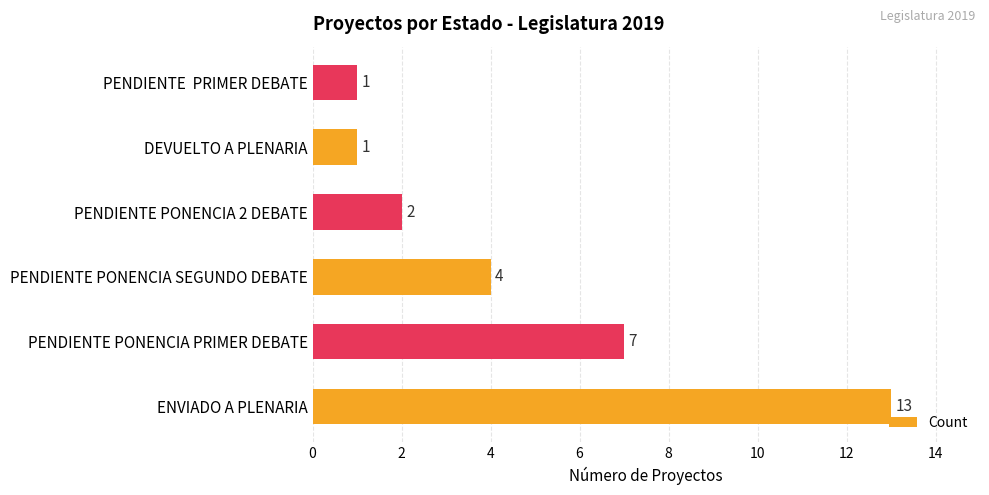

What is the average value?

5